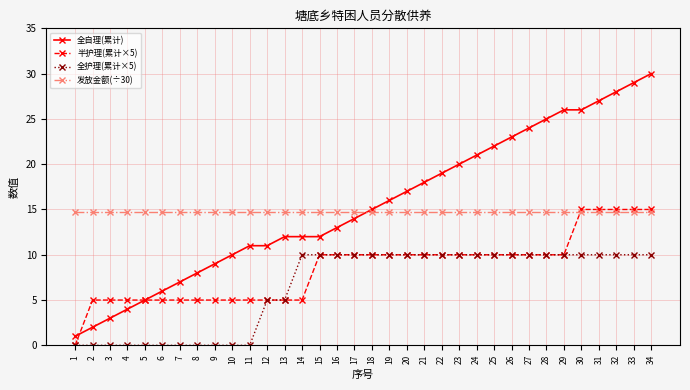

Does the chart display data point markers on the line(s)?

Yes